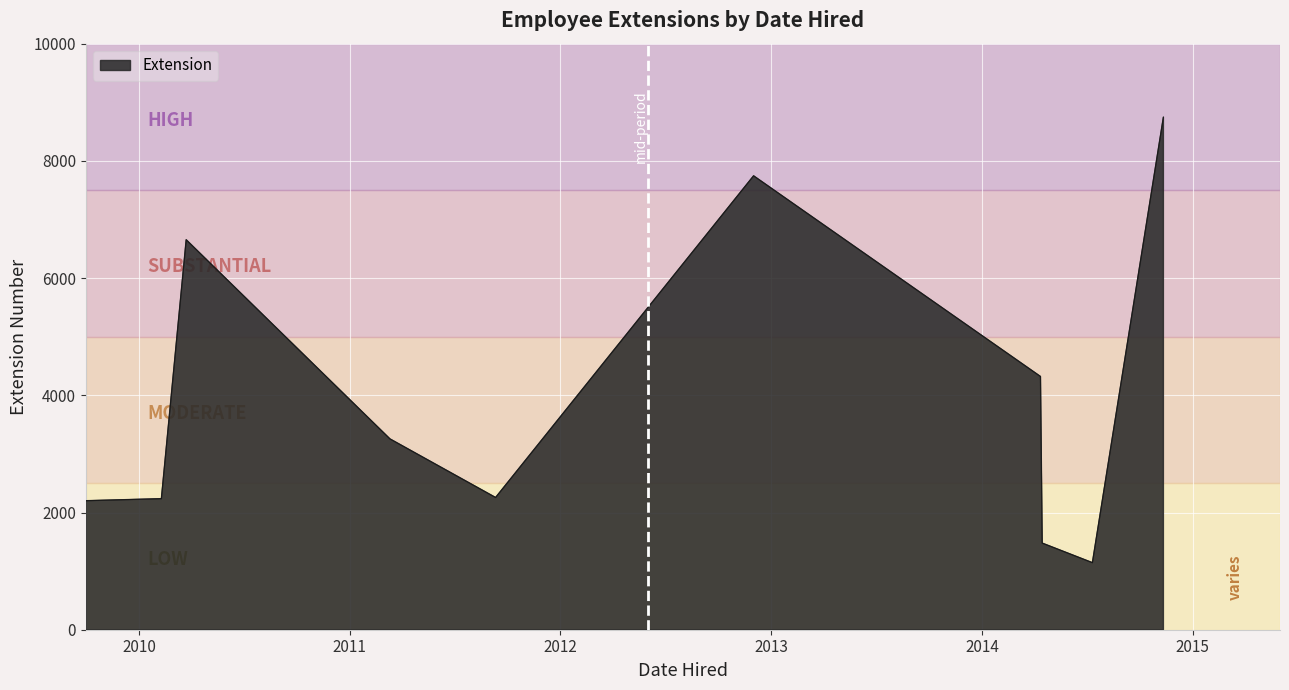

What is the minimum value shown in the chart?

1144